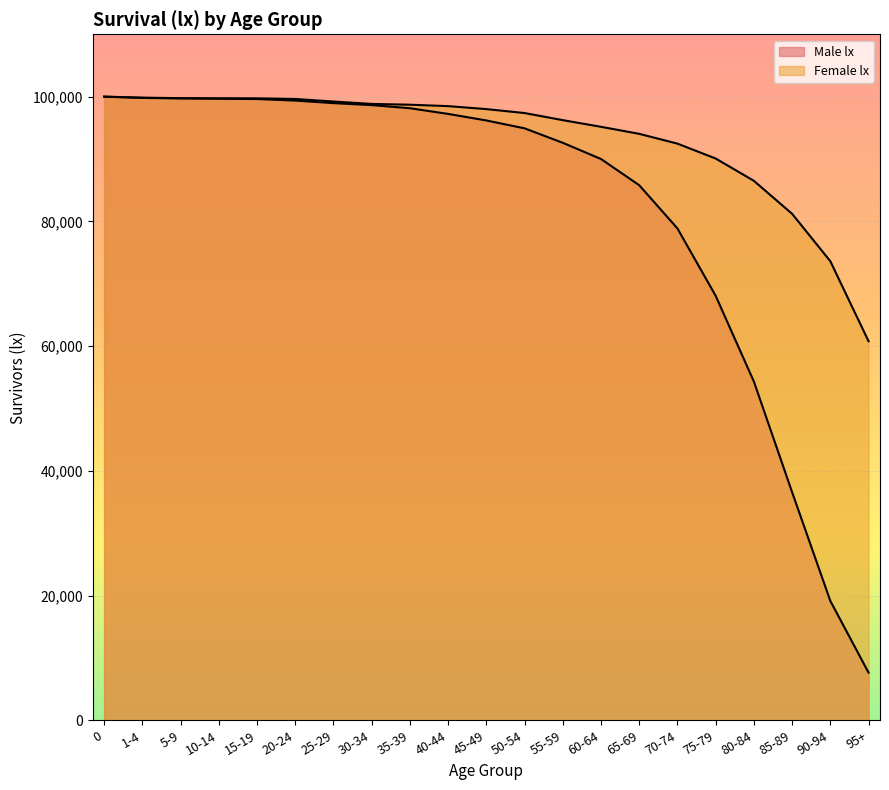

How many series are shown in this chart?

2